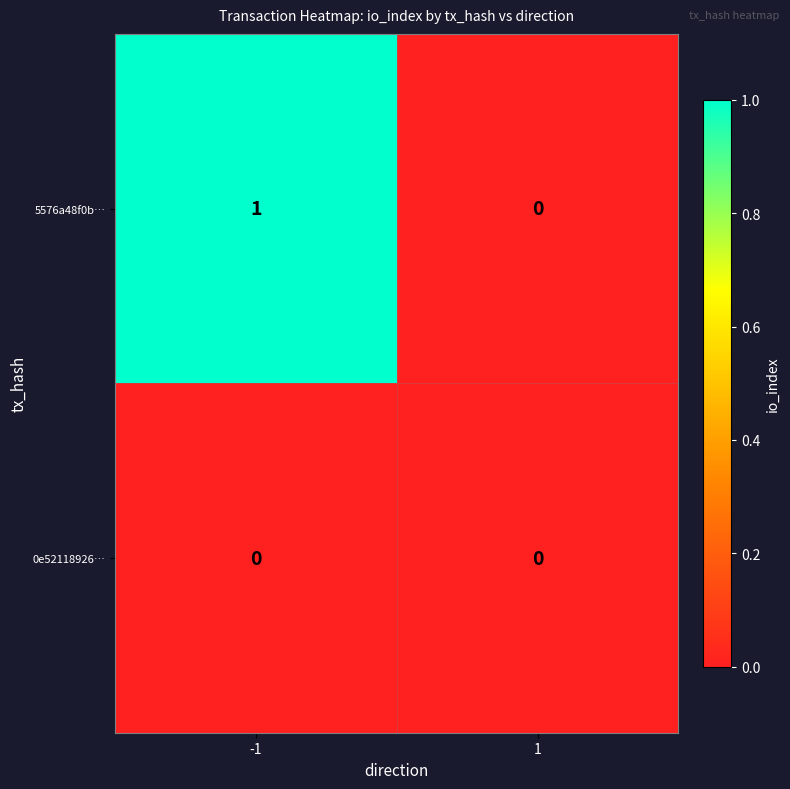

Reading right to left, list all the values displayed in this chart.

5576a48f0b…: 1=0	-1=1
0e52118926…: 1=0	-1=0